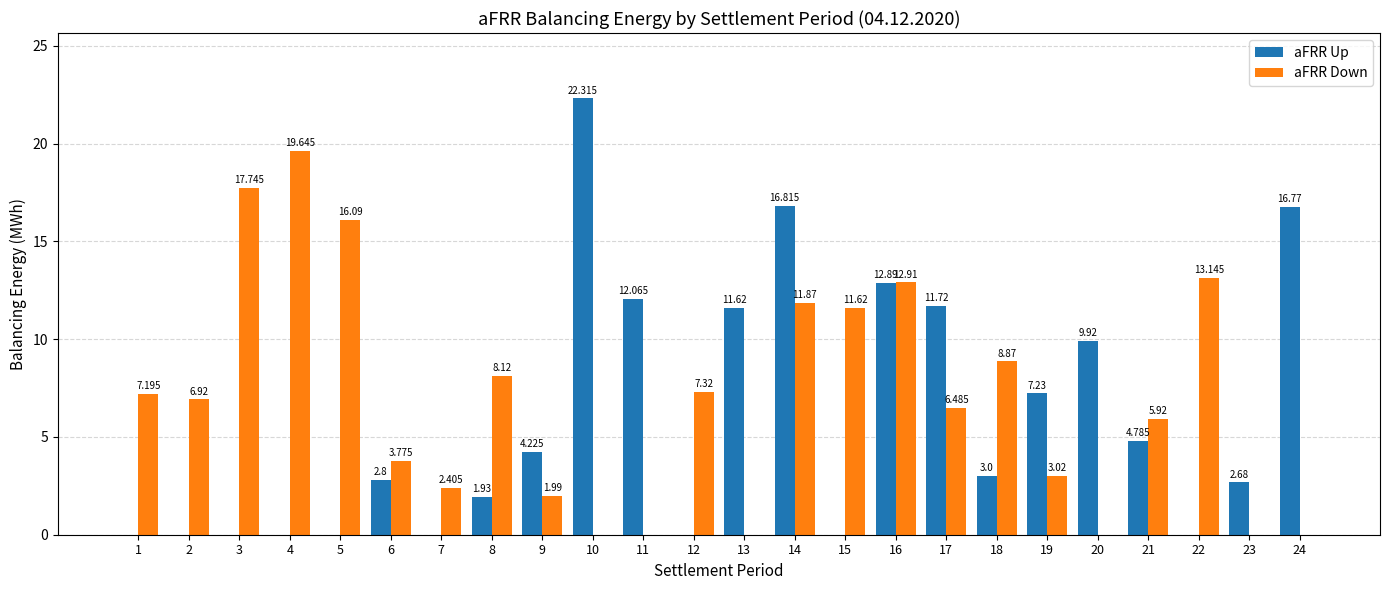

What are all the series names shown in the legend?

aFRR Up, aFRR Down